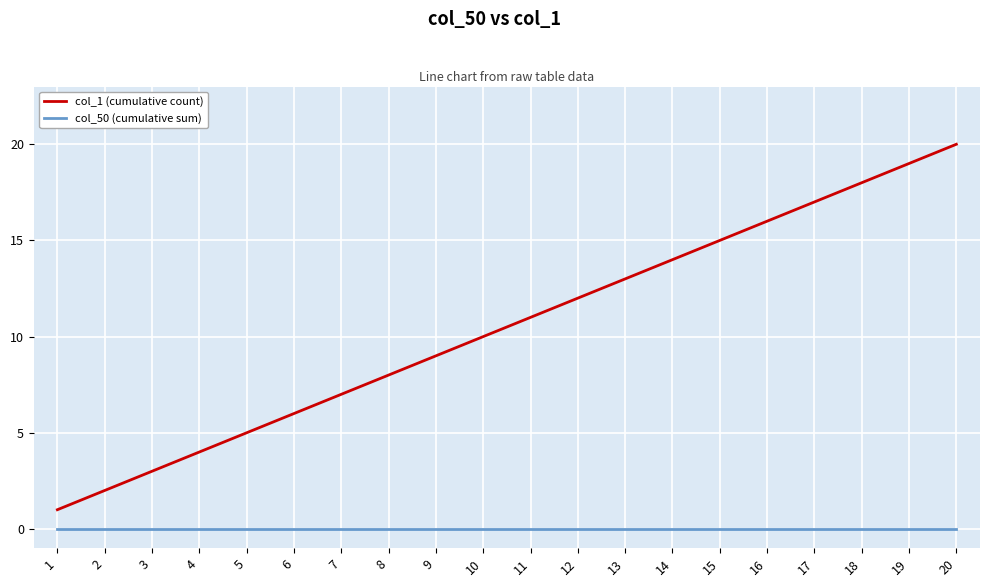

What is the maximum value shown in the chart?

20